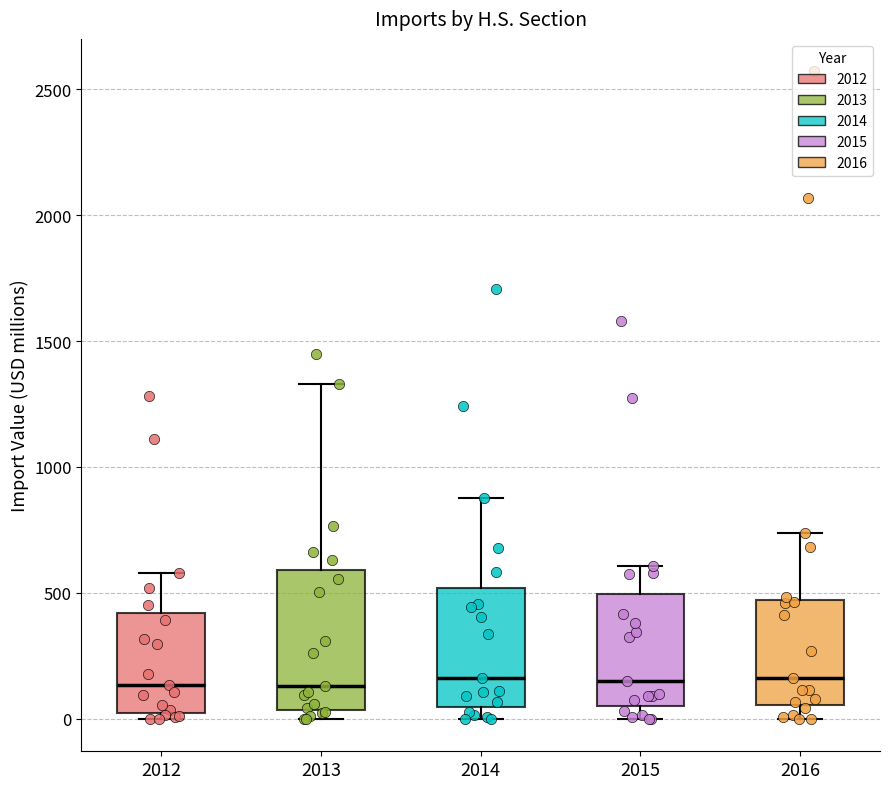

Reading left to right, read every box against the y-axis: the position of its median line, the range the box covers, and the ends of its whiskers. The values are not printed on the chart, so give them approximately, as read against the axis.

2012: median 150, box 0 to 400, whiskers 0 (just below the box's lower edge) to 600
2013: median 150, box 50 to 600, whiskers 0 to 1350
2014: median 150, box 50 to 500, whiskers 0 to 900
2015: median 150, box 50 to 500, whiskers 0 to 600
2016: median 150, box 50 to 450, whiskers 0 to 750